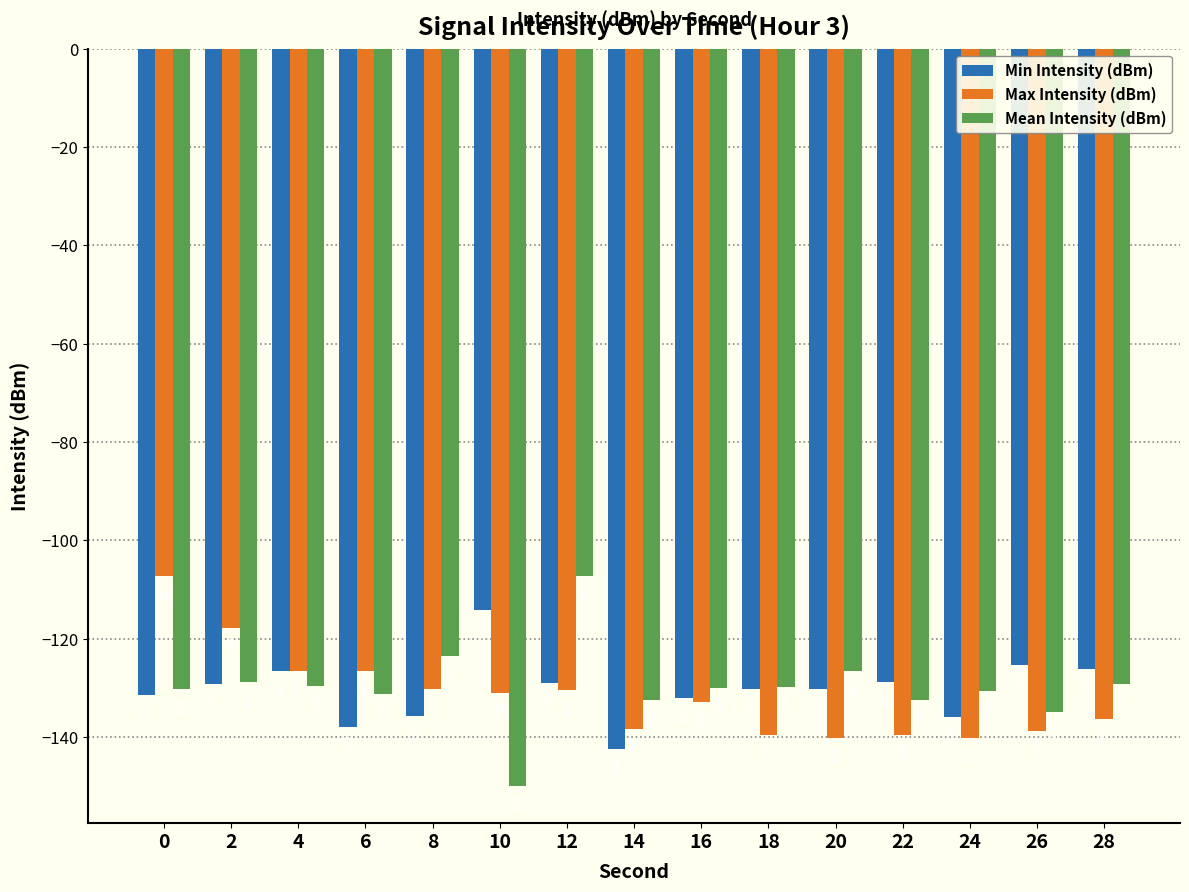

Which series has the largest range (max minus min)?

Mean Intensity (dBm)